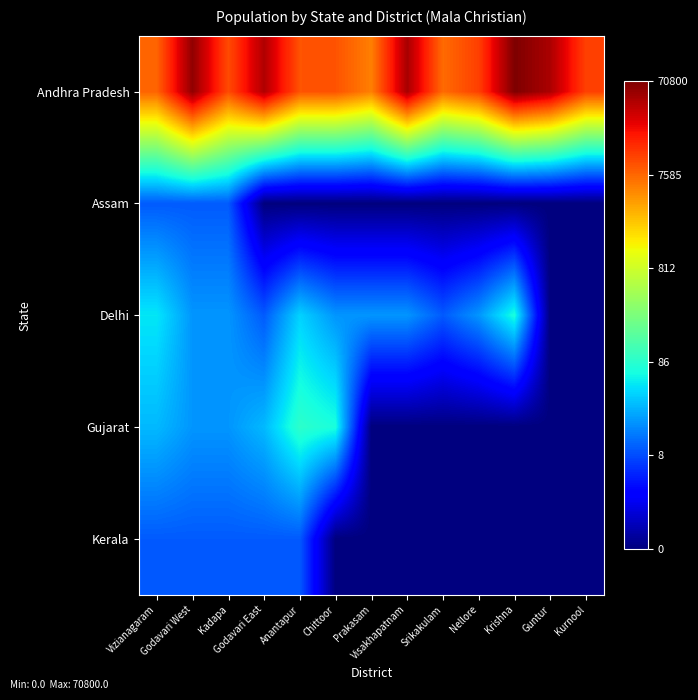

Between Anantapur and Visakhapatnam, which series saw the biggest shift?

Gujarat